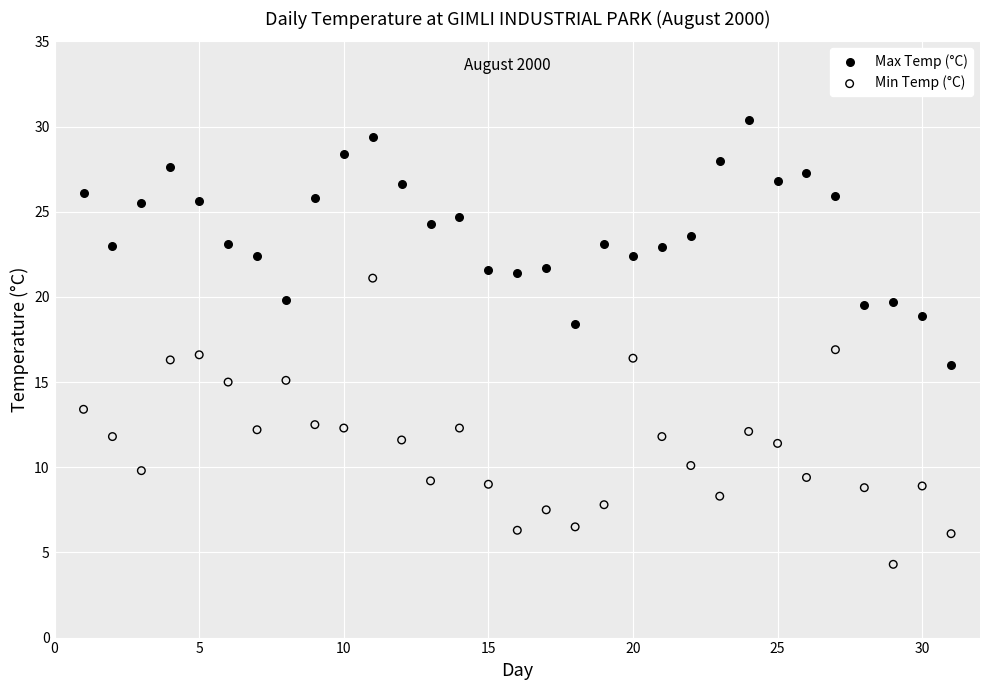

Which series has the widest spread of Y values?

Min Temp (°C)